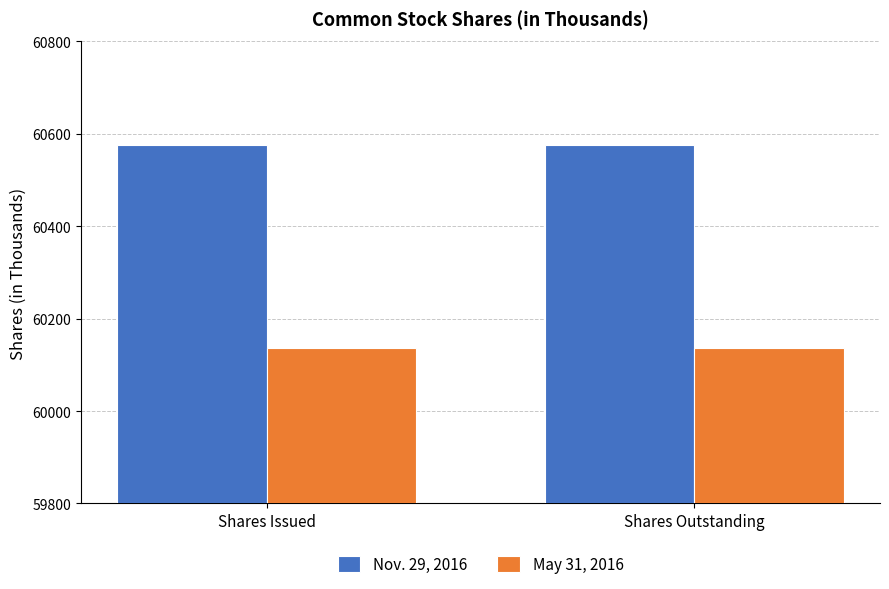

At Shares Issued, list the series in order from smallest to largest.

May 31, 2016, Nov. 29, 2016